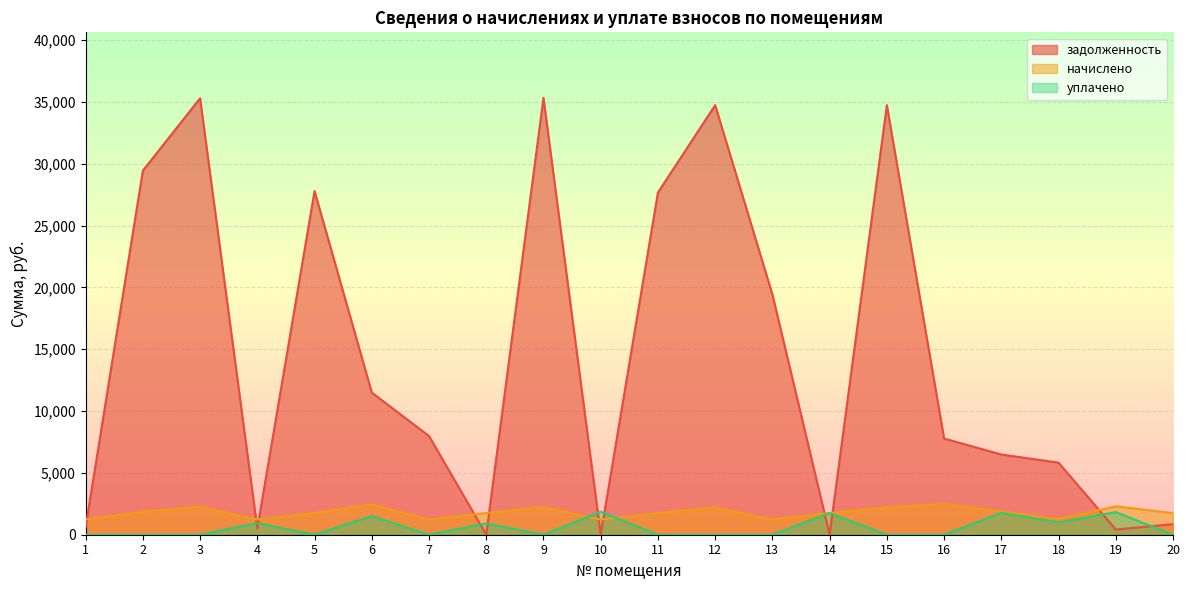

How many interior local valleys does the уплачено series have?

4